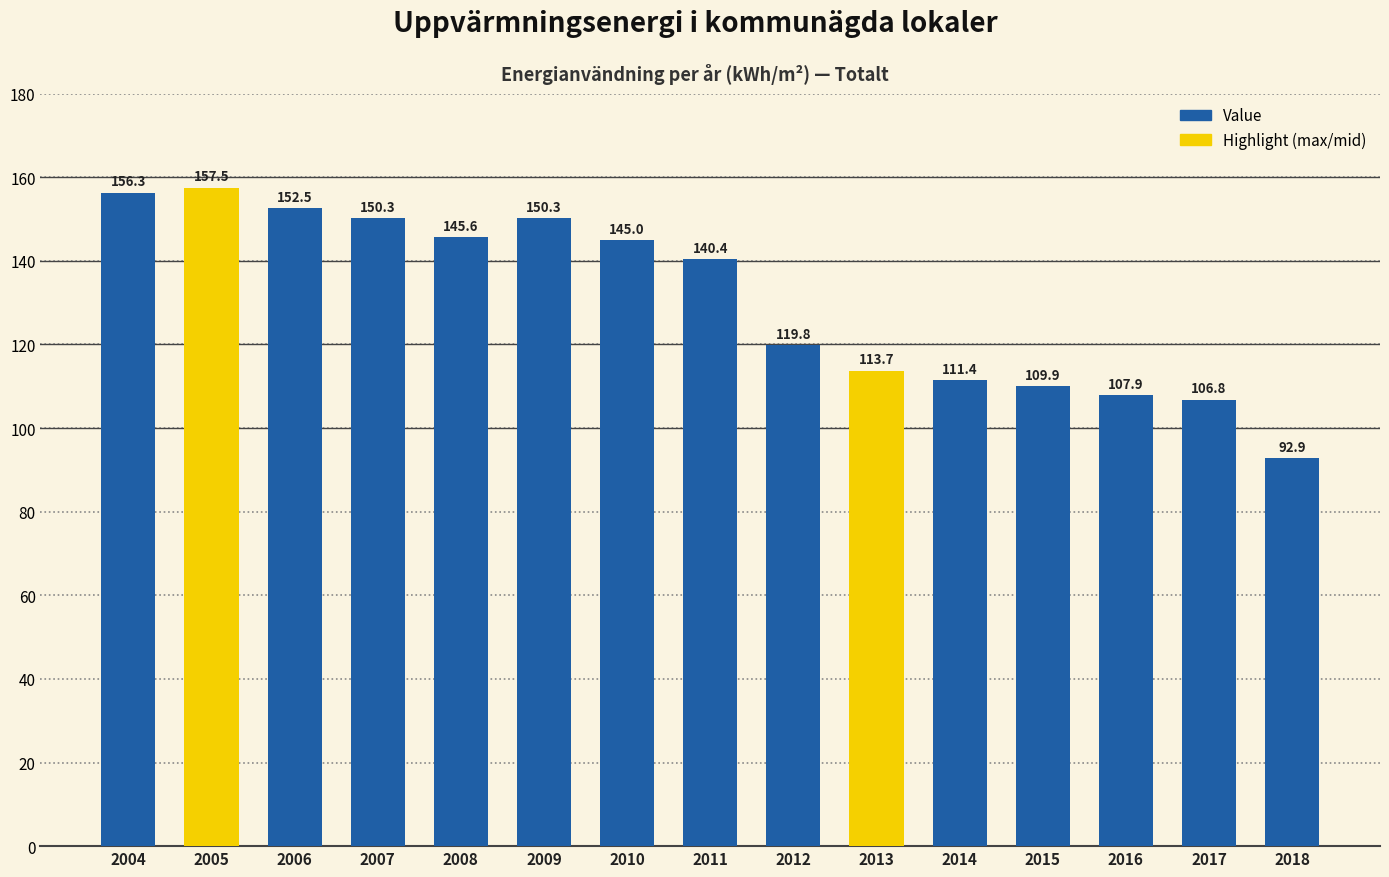

What is the difference between the second highest and minimum values?

63.4